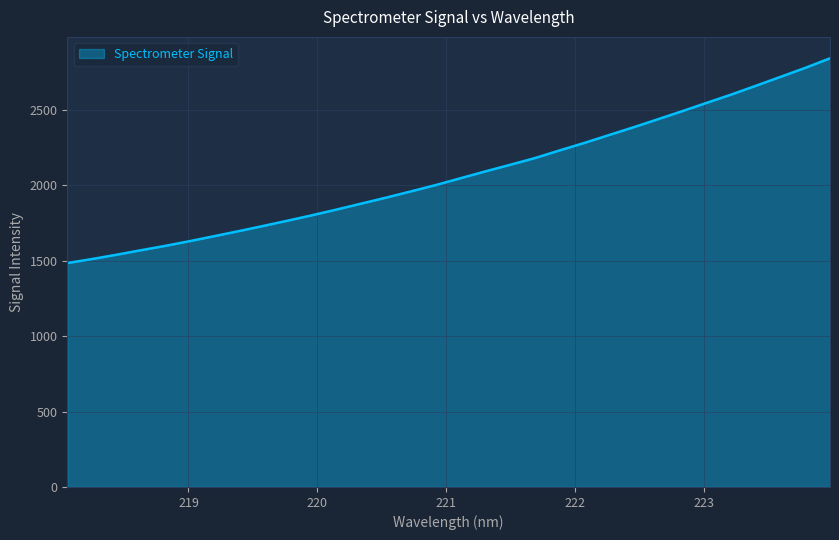

What is the difference between the maximum and minimum values?

1356.9